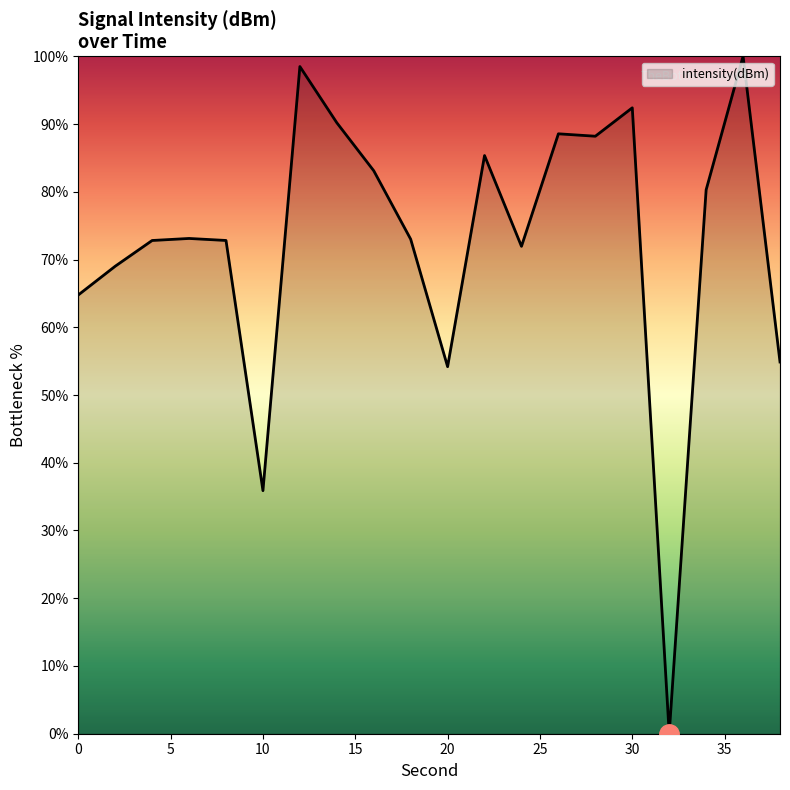

How many lines are shown in the chart?

1